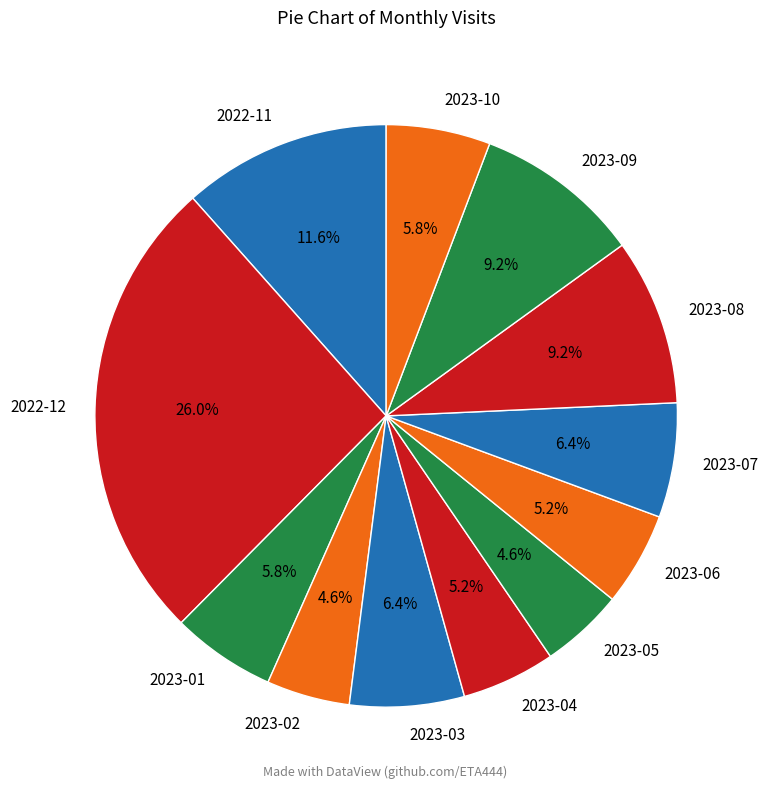

Which has a higher value, 2023-03 or 2023-06?

2023-03